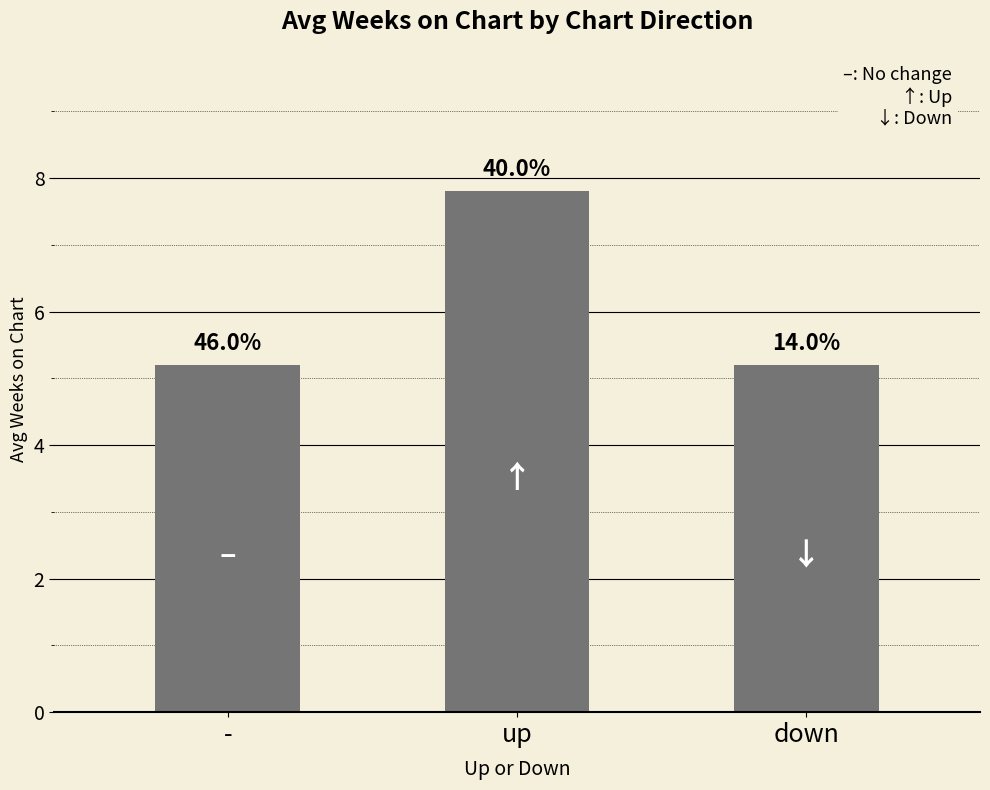

What is the maximum value shown in the chart?

7.8